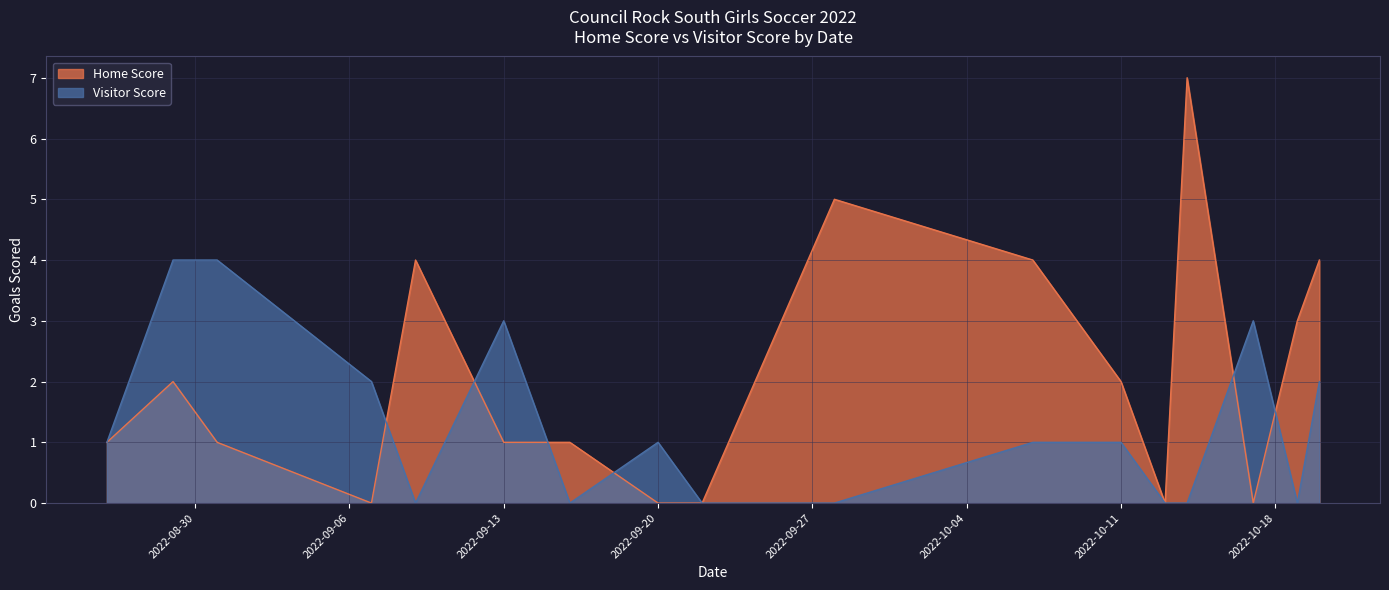

How many interior local peaks does the Home Score series have?

4